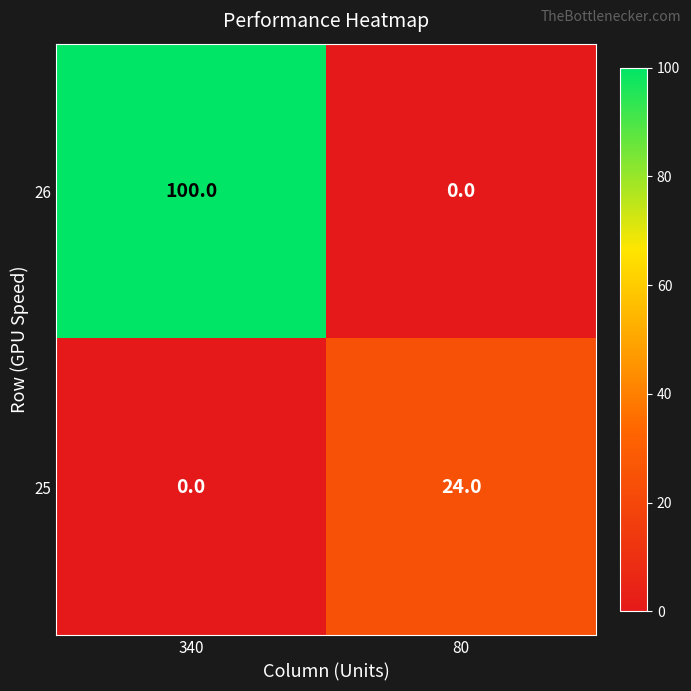

Is it true that 26 equals -53 at 80?

False